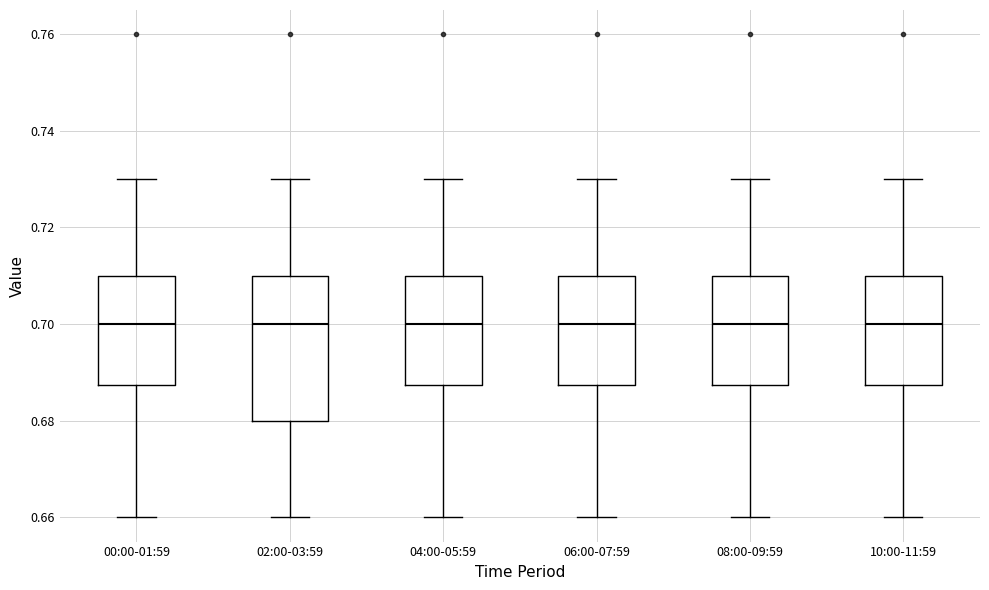

Where is the upper edge of the box for 04:00-05:59 on the y-axis? The values are not printed on the chart, so give them approximately, as read against the axis.

0.710